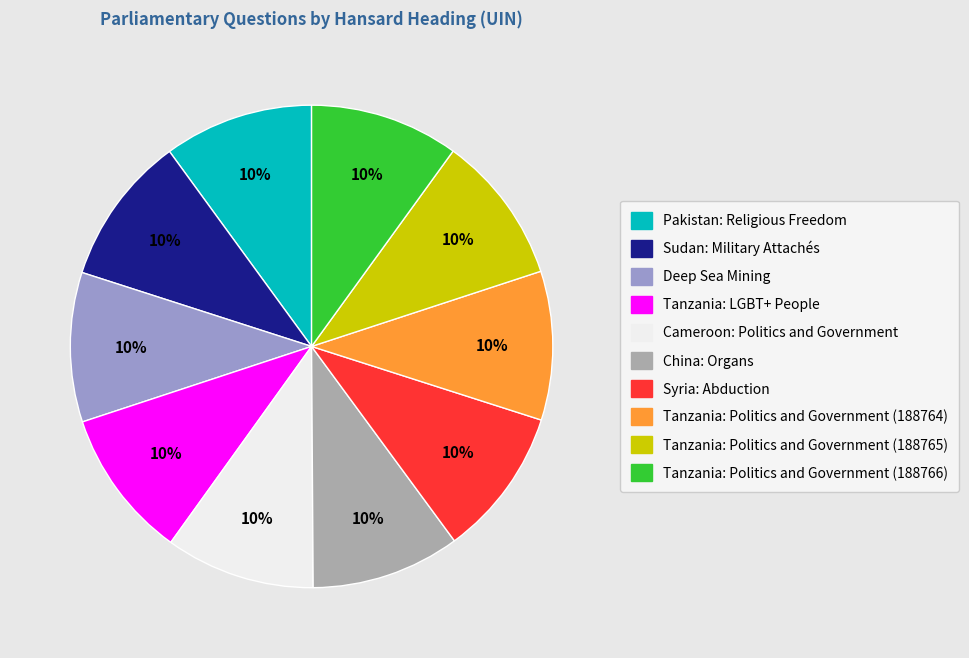

What is the ratio of the value at Cameroon: Politics and Government to the value at Tanzania: Politics and Government (188764)?

1.0